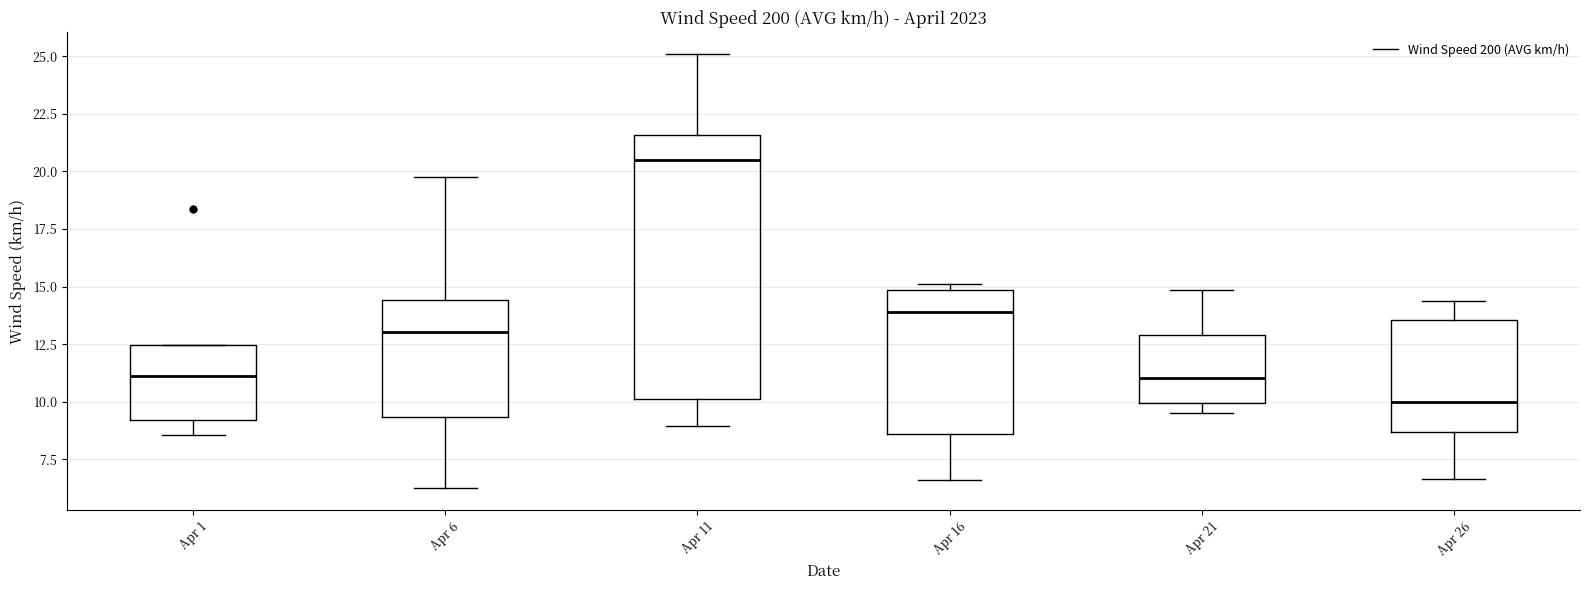

Reading left to right, read every box against the y-axis: the position of its median line, the range the box covers, and the ends of its whiskers. The values are not printed on the chart, so give them approximately, as read against the axis.

Apr 1: median 11.0, box 9.0 to 12.5, whiskers 8.5 to 12.5
Apr 6: median 13.0, box 9.5 to 14.5, whiskers 6.0 to 20.0
Apr 11: median 20.5, box 10.0 to 21.5, whiskers 9.0 to 25.0
Apr 16: median 14.0, box 8.5 to 15.0, whiskers 6.5 to 15.0 (just above the box's upper edge)
Apr 21: median 11.0, box 10.0 to 13.0, whiskers 9.5 to 15.0
Apr 26: median 10.0, box 8.5 to 13.5, whiskers 6.5 to 14.5